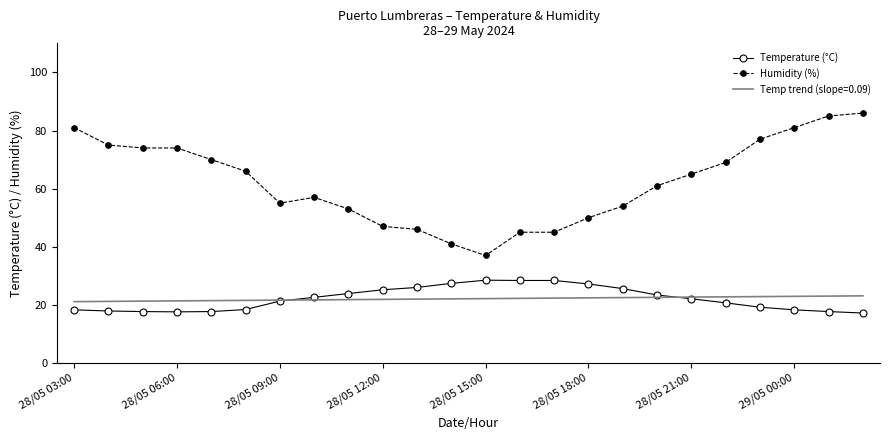

Which series has the largest total across all categories?

Humidity (%)